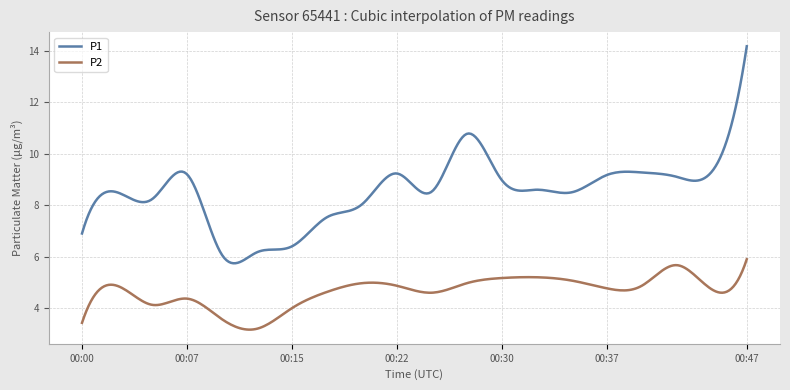

What is the minimum value for P1?

5.7